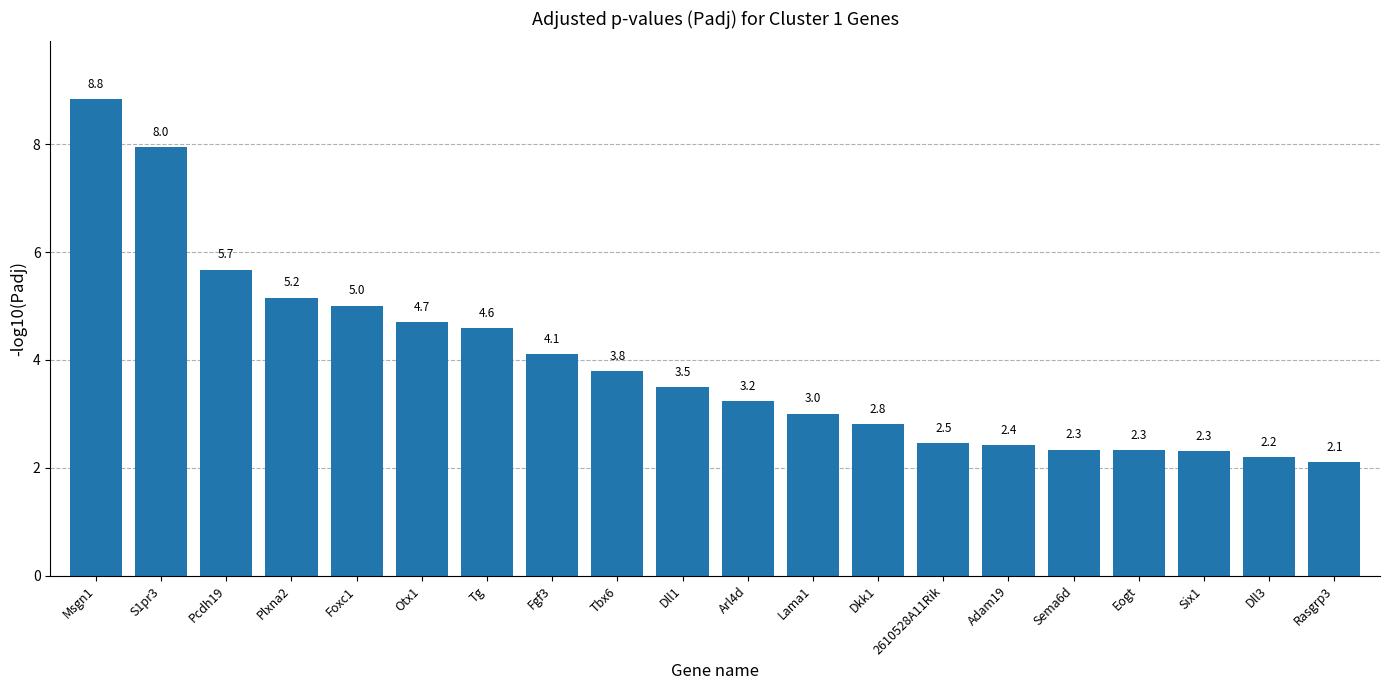

What is the greatest value displayed?

8.8